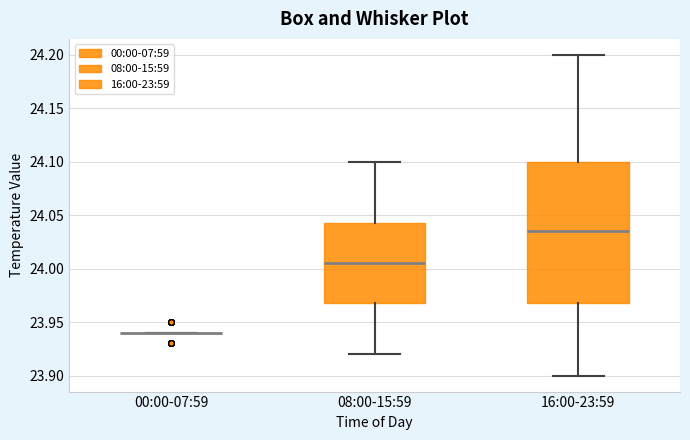

Reading left to right, transcribe this box plot: for each box, give where its median line is, the range the box spans, and where its two whiskers end, as read against the y-axis. The values are not printed on the chart, so give them approximately, as read against the axis.

00:00-07:59: box collapsed to a line at 23.940, whiskers 23.940 to 23.940
08:00-15:59: median 24.005, box 23.970 to 24.045, whiskers 23.920 to 24.100
16:00-23:59: median 24.035, box 23.970 to 24.100, whiskers 23.900 to 24.200